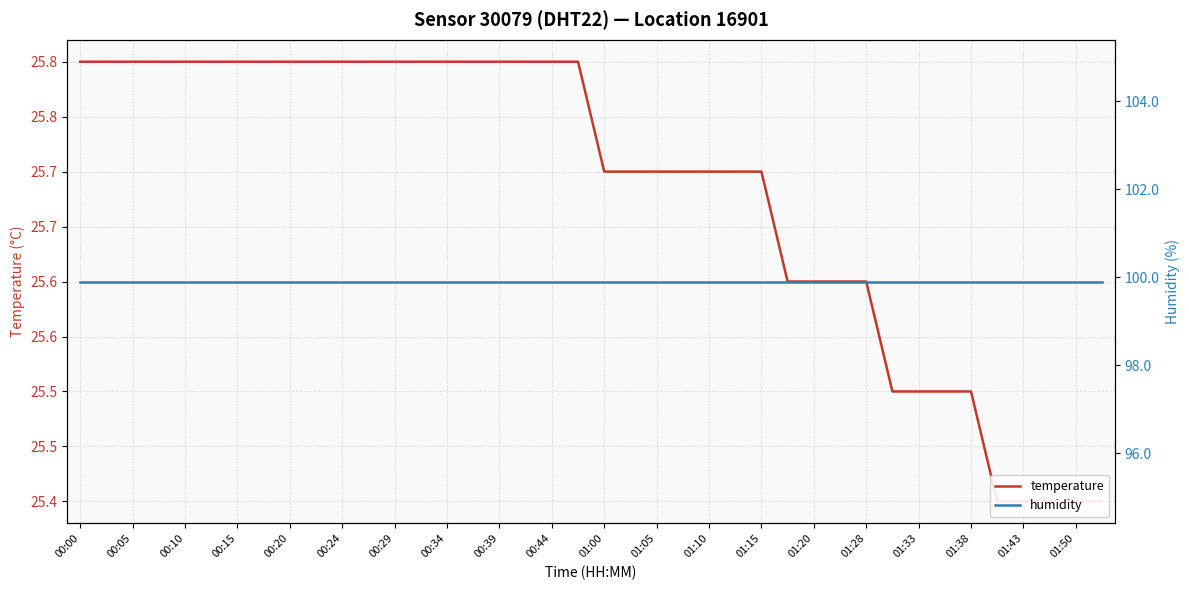

True or false: humidity has more than 1 interior local peaks.

False